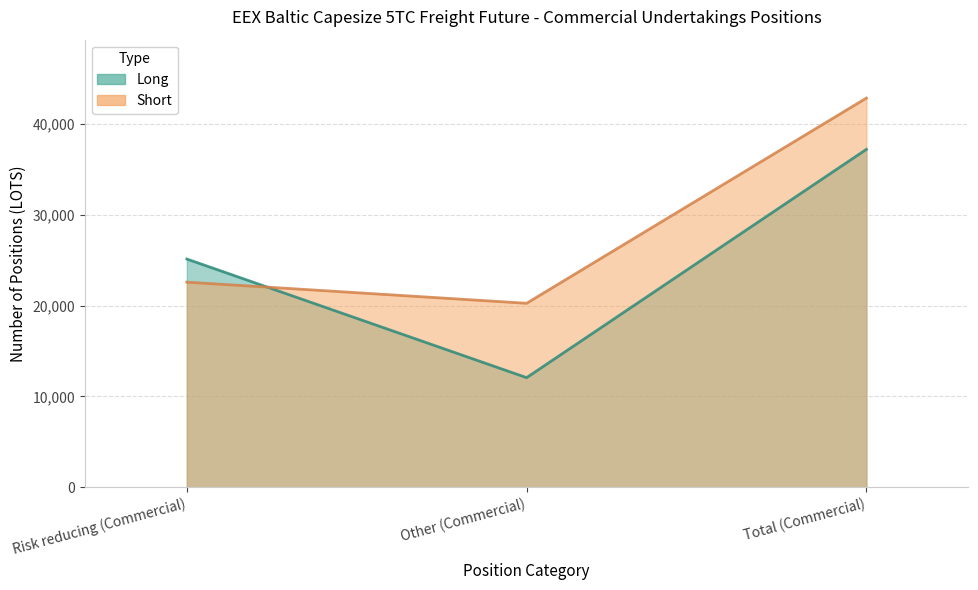

What is the maximum value shown in the chart?

42846.9